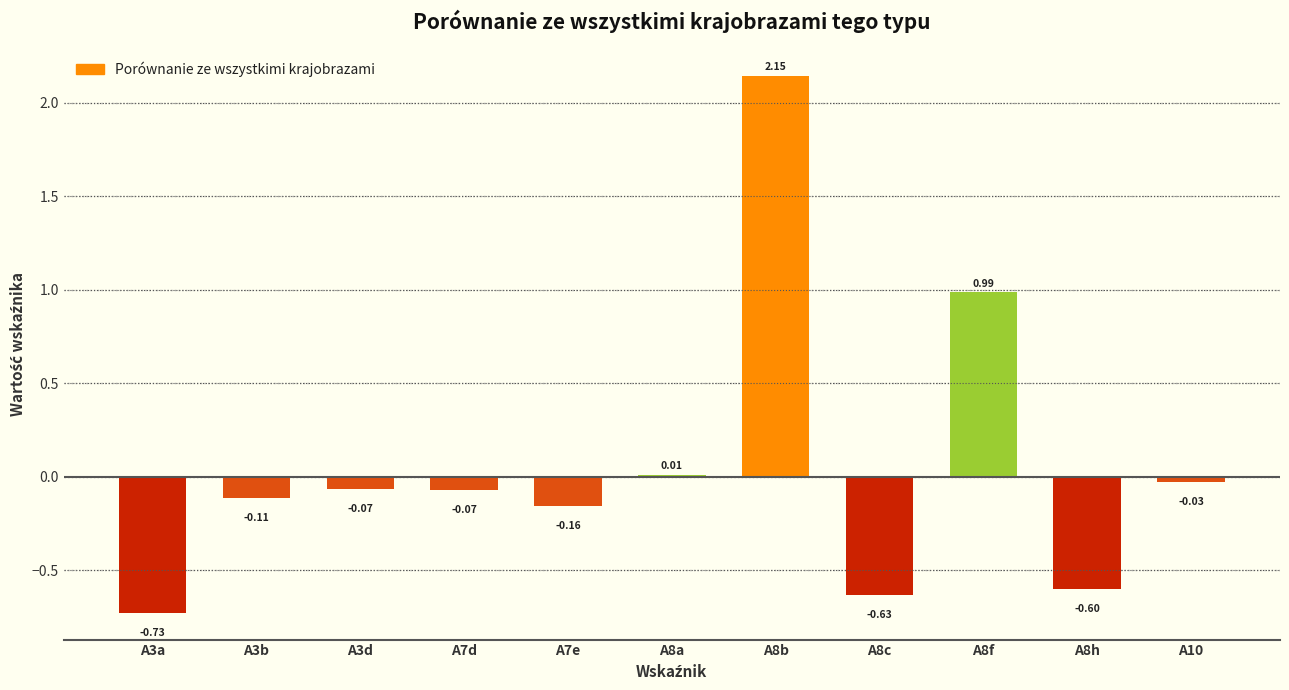

Which label corresponds to the smallest value in the chart?

A3a